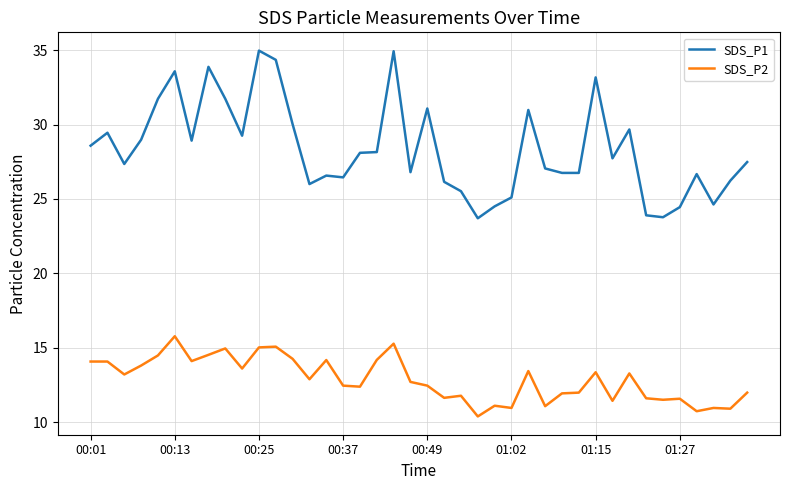

Which series has the largest total across all categories?

SDS_P1